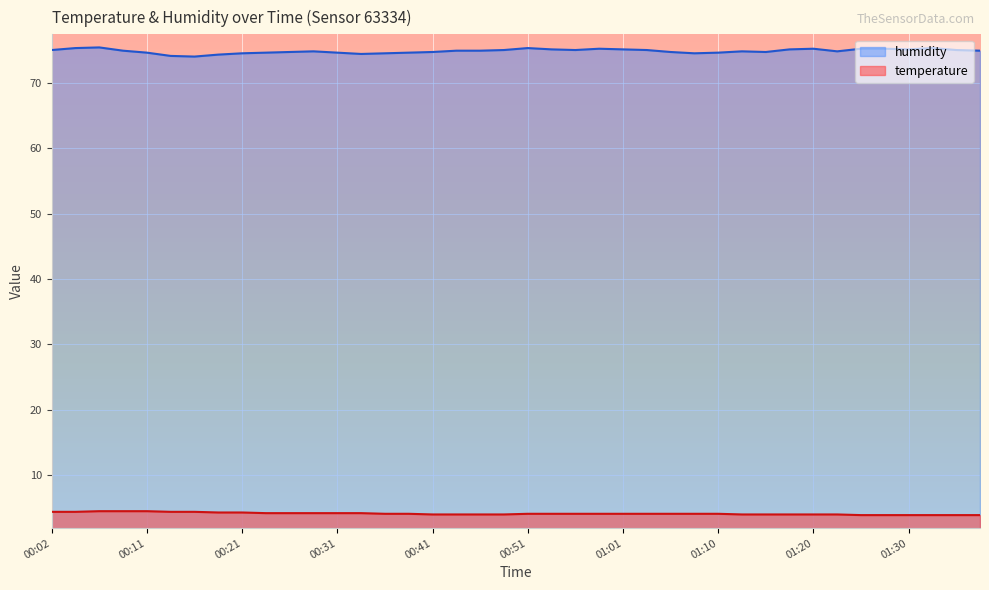

What is the difference between the highest and lowest values at 01:20?

71.2